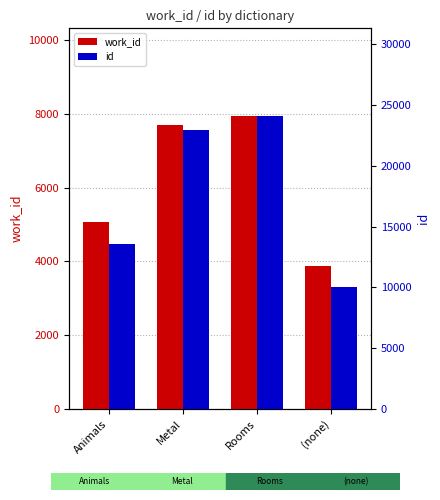

Are the bars grouped side by side (vs. stacked)?

Yes